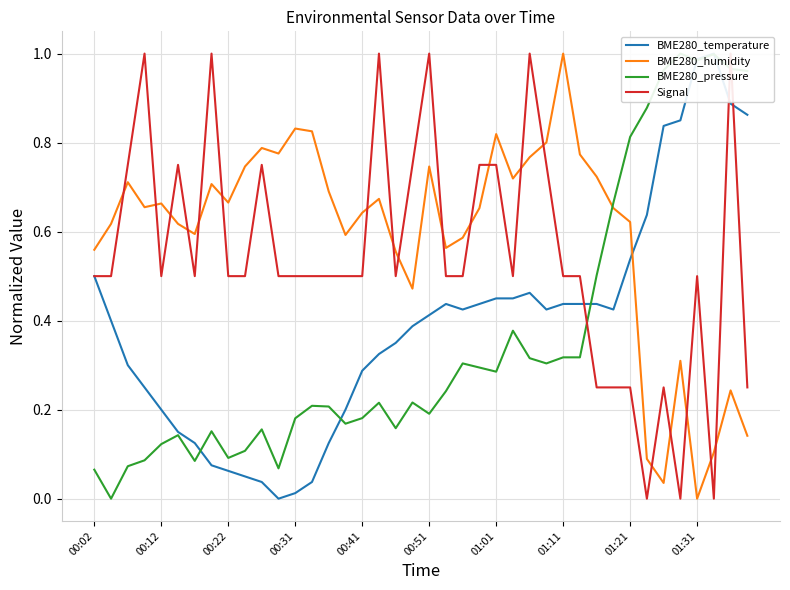

Reading left to right, list all the values displayed in this chart.

BME280_temperature: 0.5	0.4	0.3	0.3	0.2	0.2	0.1	0.1	0.1	0.1	0.0	0.0	0.0	0.0	0.1	0.2	0.3	0.3	0.4	0.4	0.4	0.4	0.4	0.4	0.5	0.5	0.5	0.4	0.4	0.4	0.4	0.4	0.5	0.6	0.8	0.8	1.0	1.0	0.9	0.9
BME280_humidity: 0.6	0.6	0.7	0.7	0.7	0.6	0.6	0.7	0.7	0.7	0.8	0.8	0.8	0.8	0.7	0.6	0.6	0.7	0.6	0.5	0.7	0.6	0.6	0.7	0.8	0.7	0.8	0.8	1.0	0.8	0.7	0.7	0.6	0.1	0.0	0.3	0.0	0.1	0.2	0.1
BME280_pressure: 0.1	0.0	0.1	0.1	0.1	0.1	0.1	0.2	0.1	0.1	0.2	0.1	0.2	0.2	0.2	0.2	0.2	0.2	0.2	0.2	0.2	0.2	0.3	0.3	0.3	0.4	0.3	0.3	0.3	0.3	0.5	0.7	0.8	0.9	1.0	1.0	1.0	1.0	1.0	1.0
Signal: 0.5	0.5	0.8	1.0	0.5	0.8	0.5	1.0	0.5	0.5	0.8	0.5	0.5	0.5	0.5	0.5	0.5	1.0	0.5	0.8	1.0	0.5	0.5	0.8	0.8	0.5	1.0	0.8	0.5	0.5	0.2	0.2	0.2	0.0	0.2	0.0	0.5	0.0	1.0	0.2